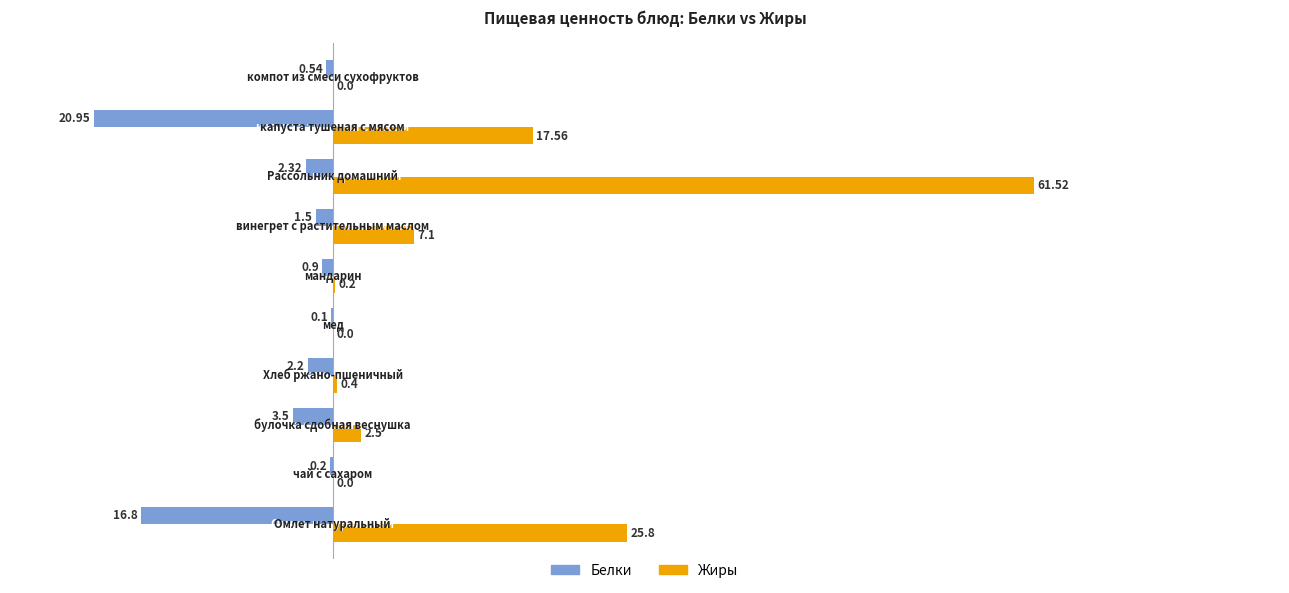

What is the sum of all Жиры values?

115.1